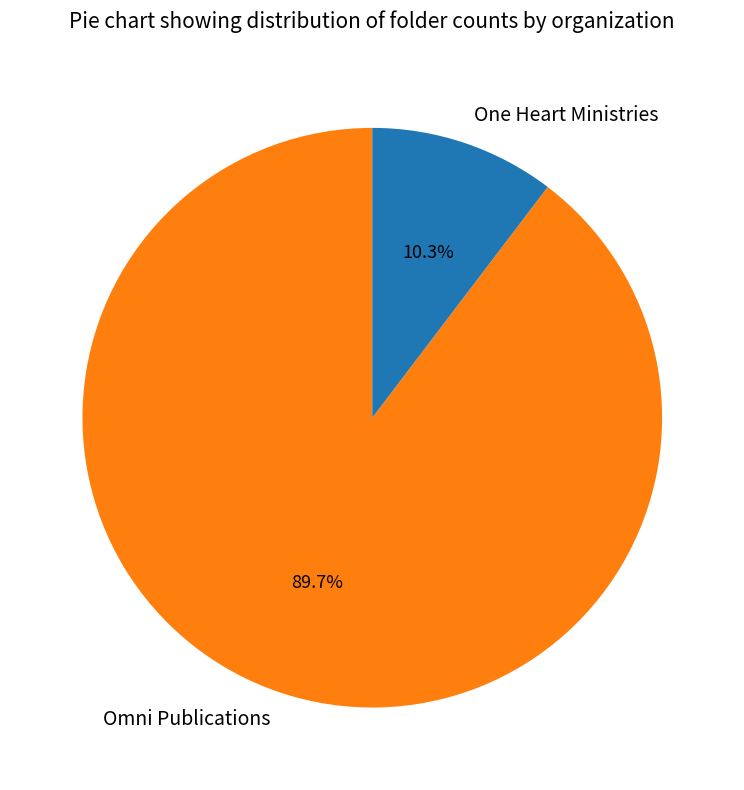

Between Omni Publications and One Heart Ministries, which is larger?

Omni Publications